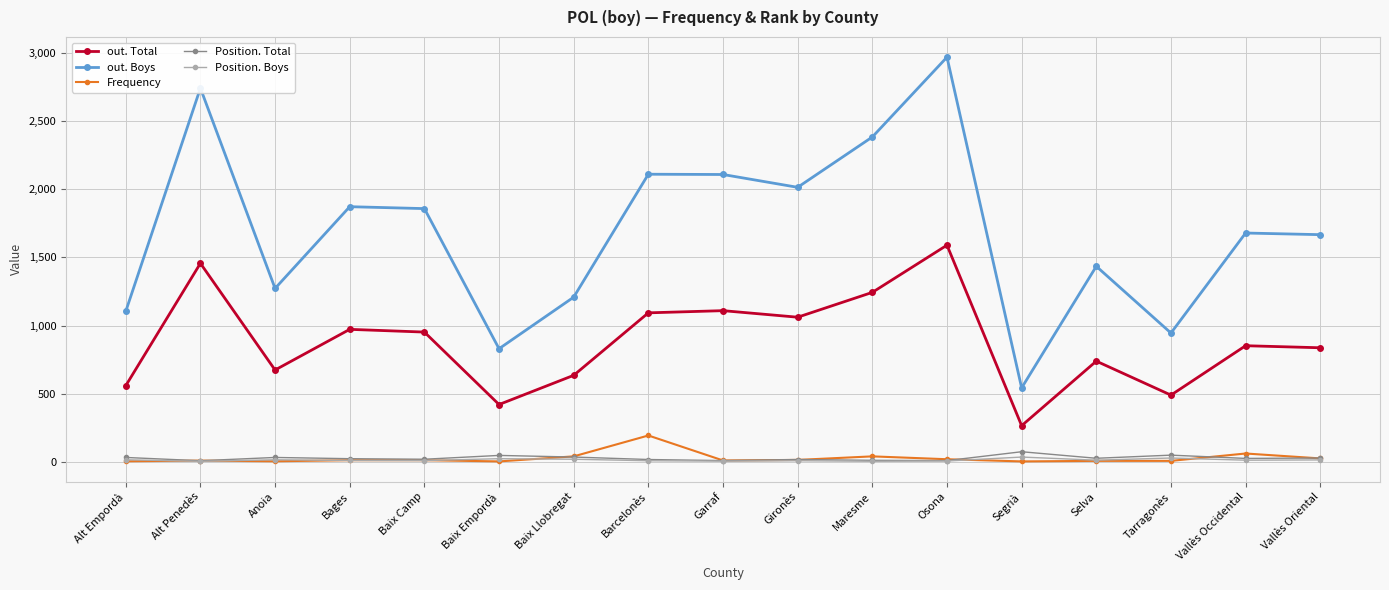

What is the maximum value for Frequency?

194